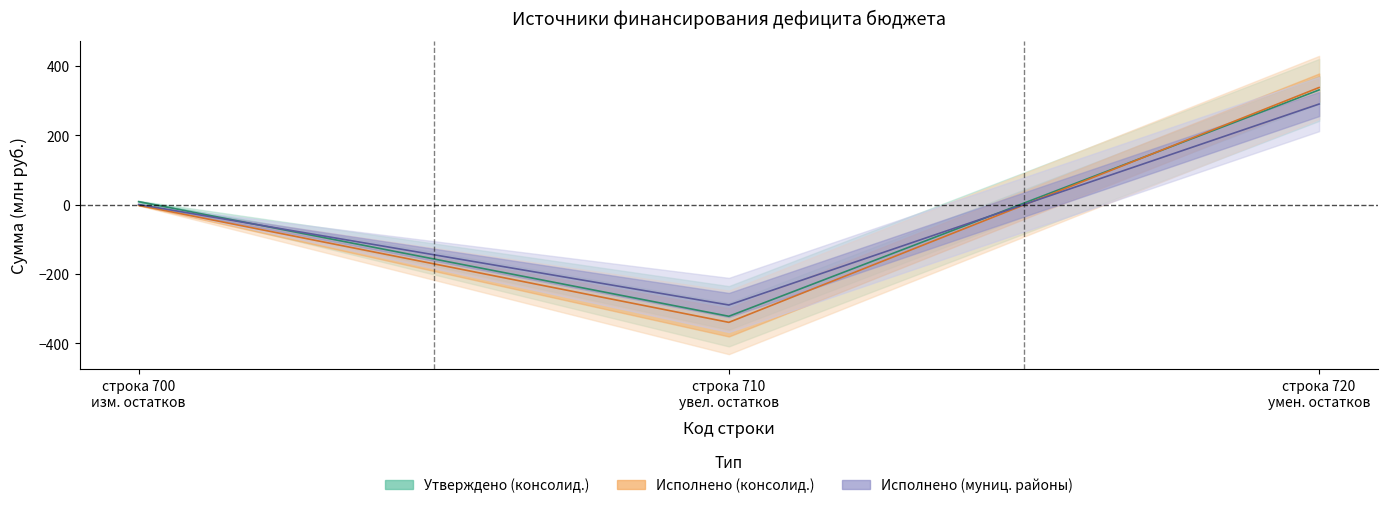

Between строка 710 увел. остатков and строка 720 умен. остатков, which series saw the biggest shift?

Исполнено (консолид.)